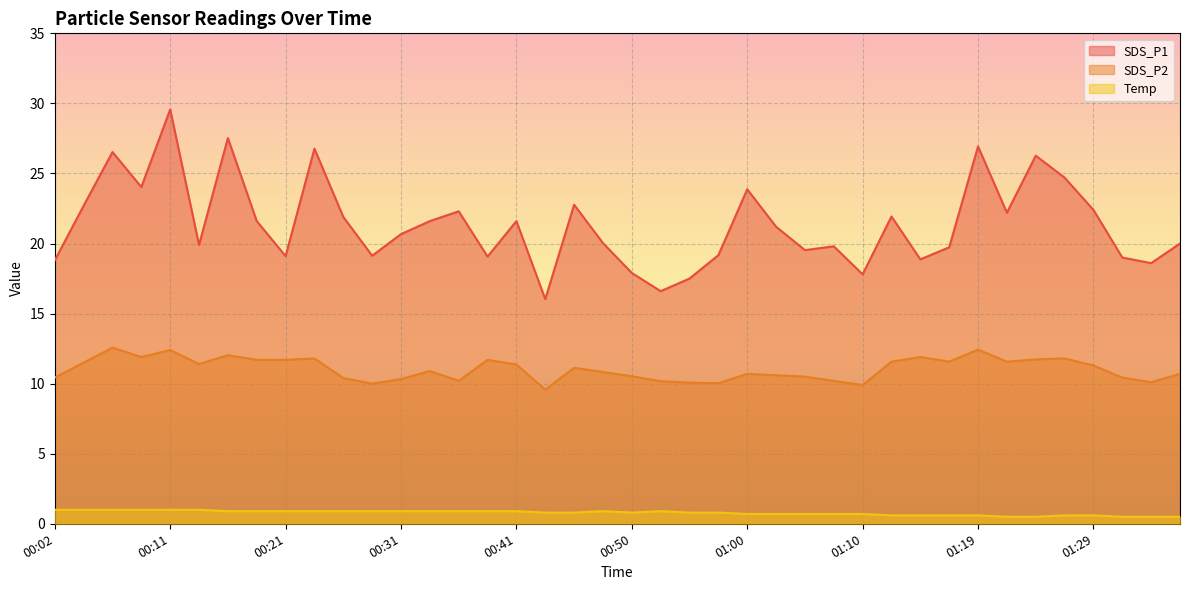

True or false: SDS_P1 and SDS_P2 cross at least once.

False